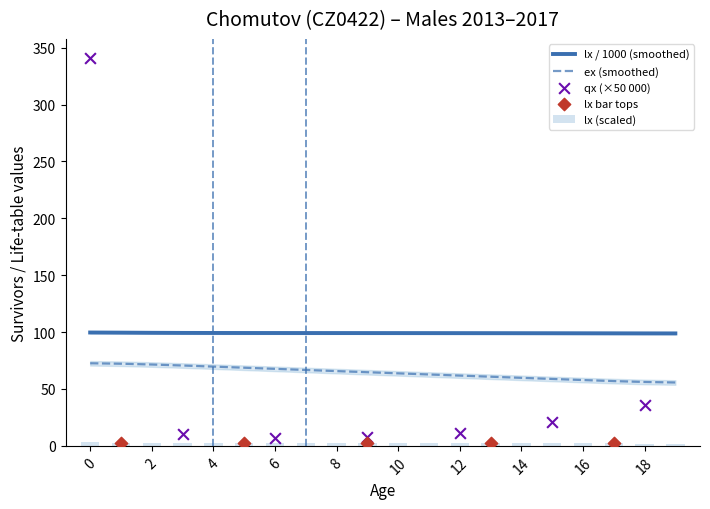

What is the lowest value of the lx / 1000 (smoothed) series?

98.8